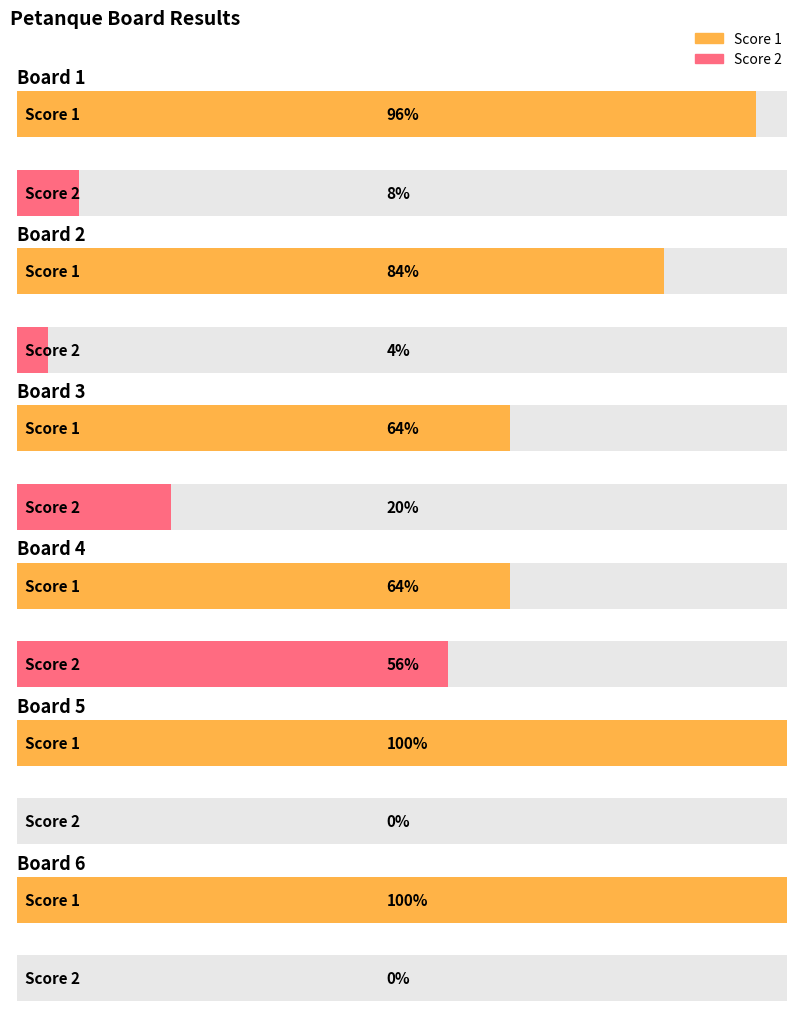

At which category does the chart reach its minimum across all series?

5